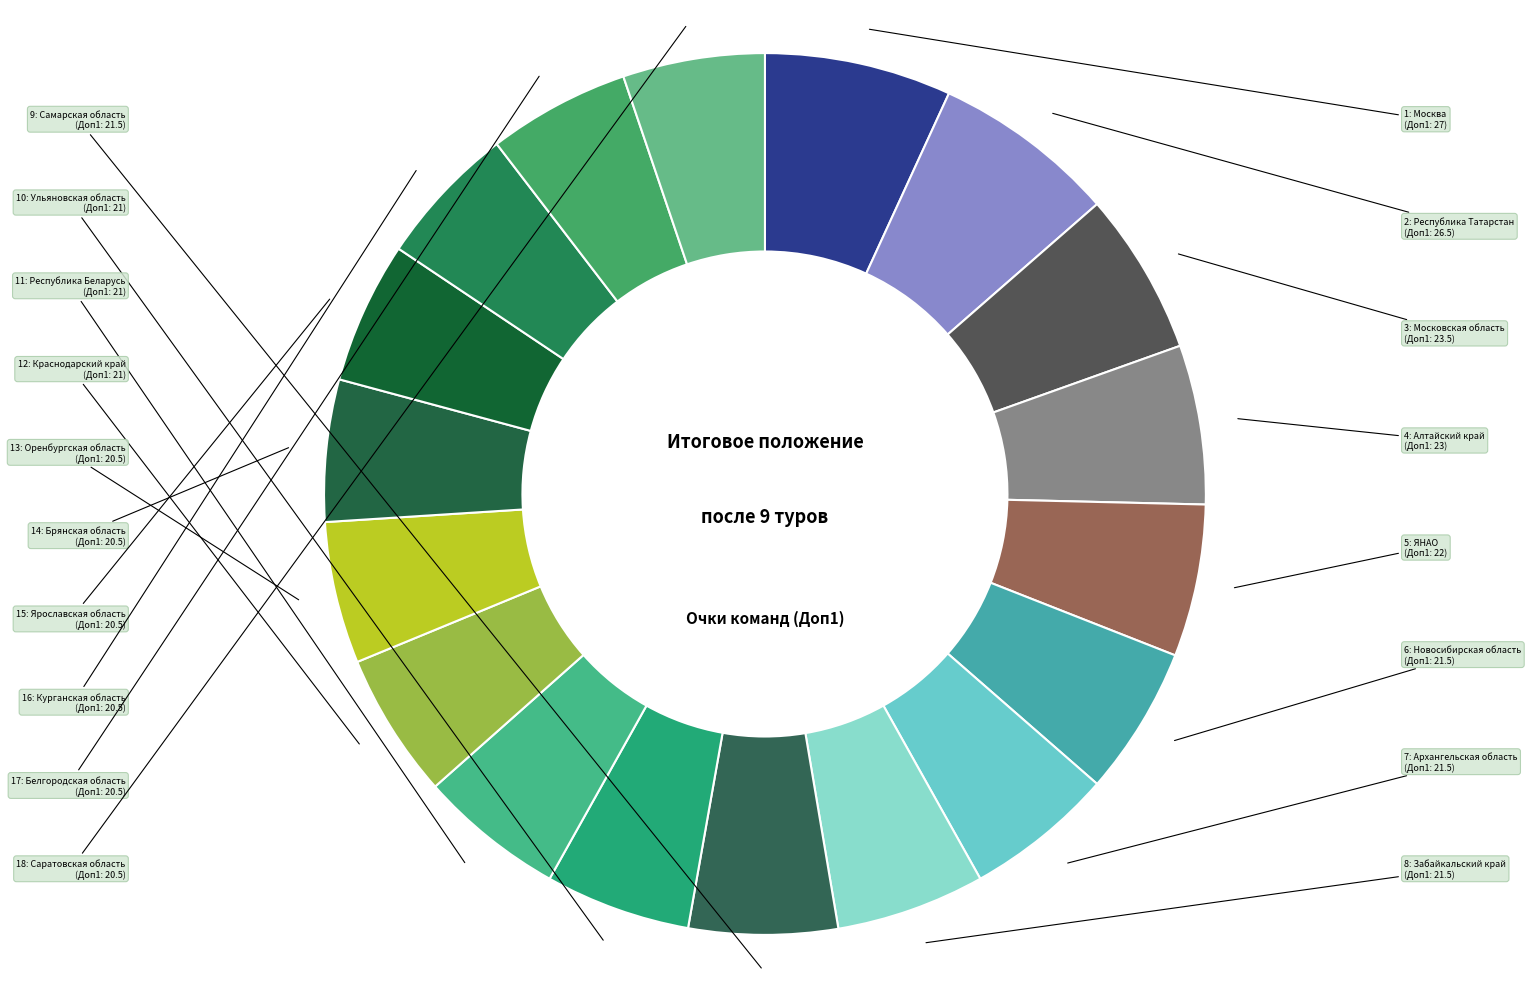

How many slices are in this pie chart?

18